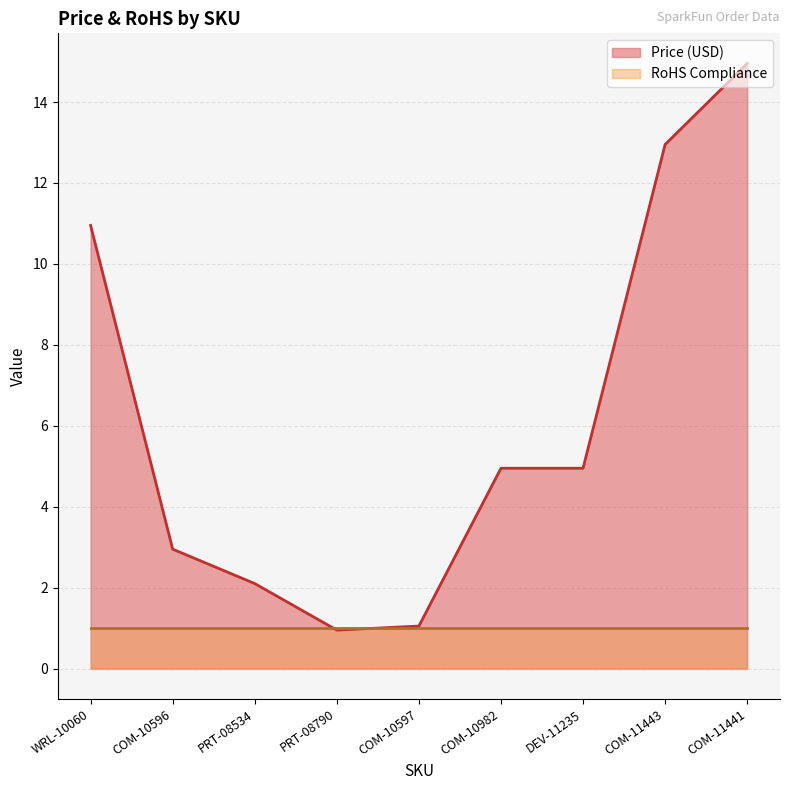

Which category has the lowest value across all series?

PRT-08790